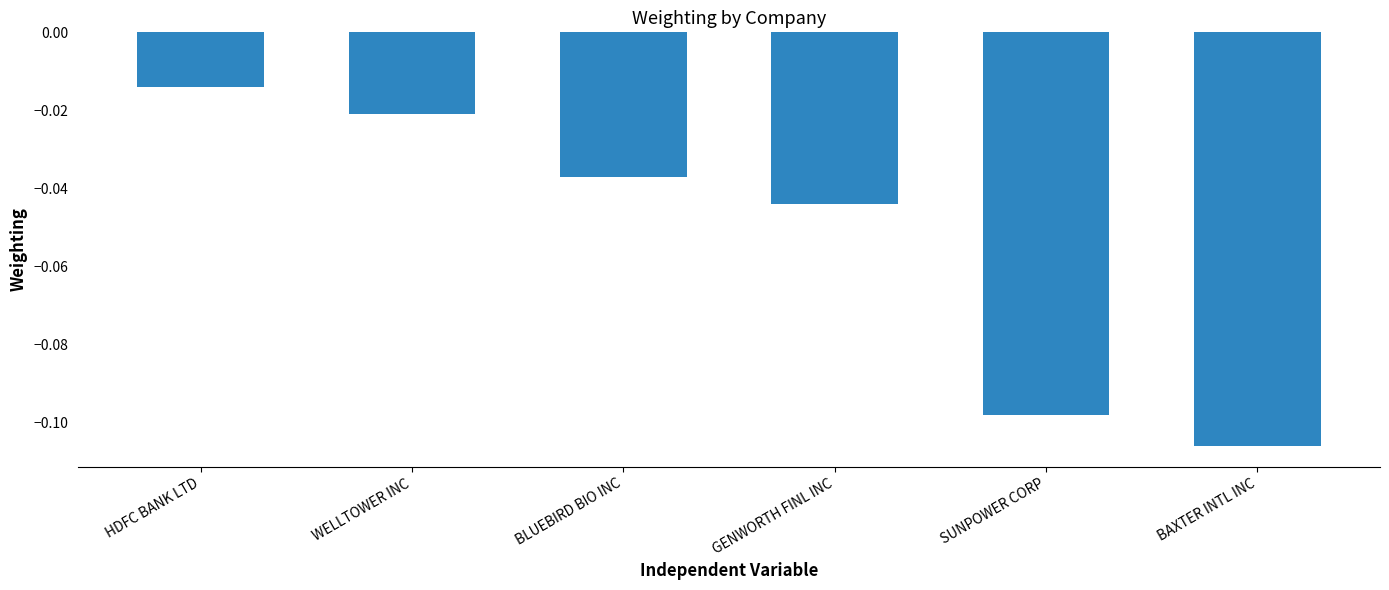

Between WELLTOWER INC and GENWORTH FINL INC, which is larger?

WELLTOWER INC